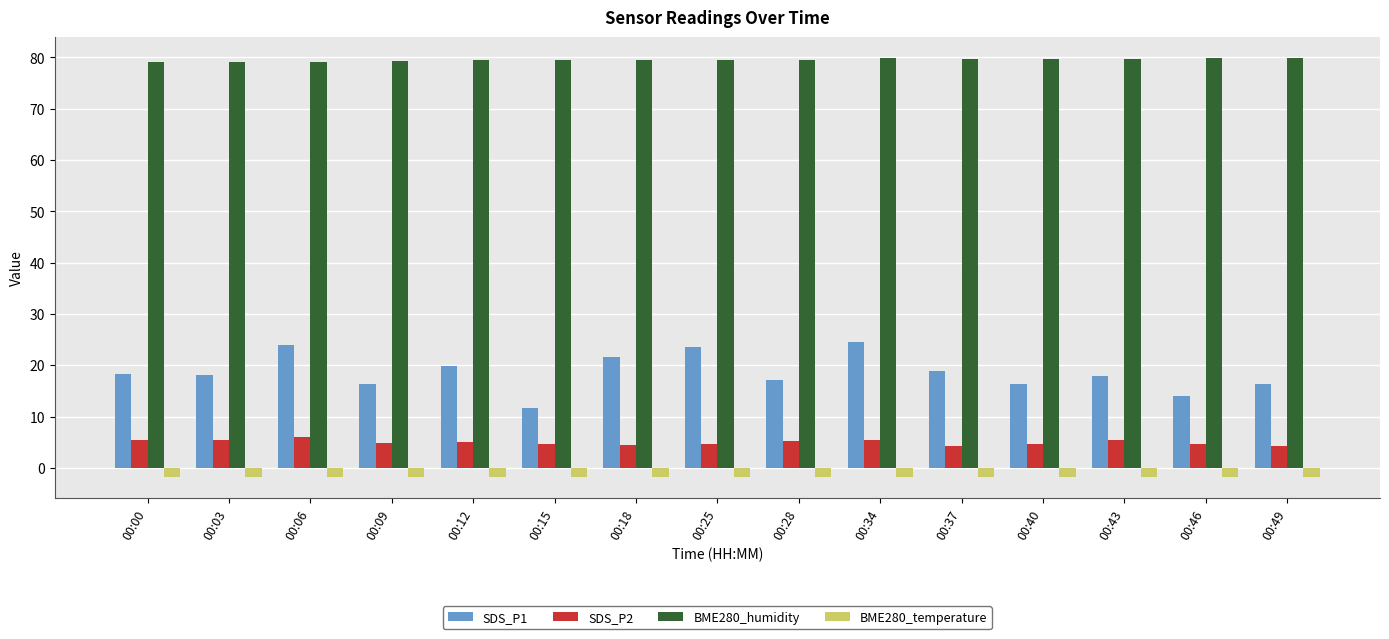

Is it true that BME280_humidity equals 116.8 at 00:00?

False